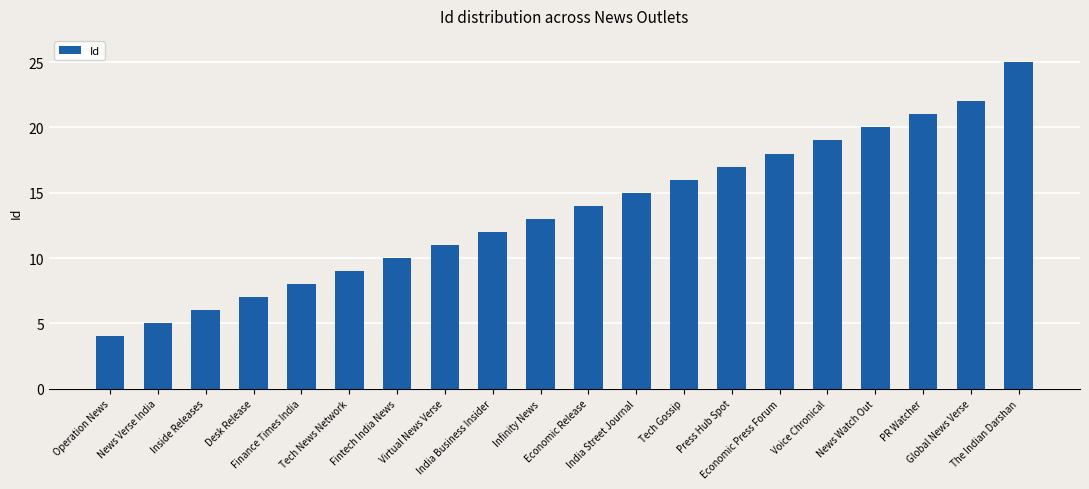

What is the greatest value displayed?

25